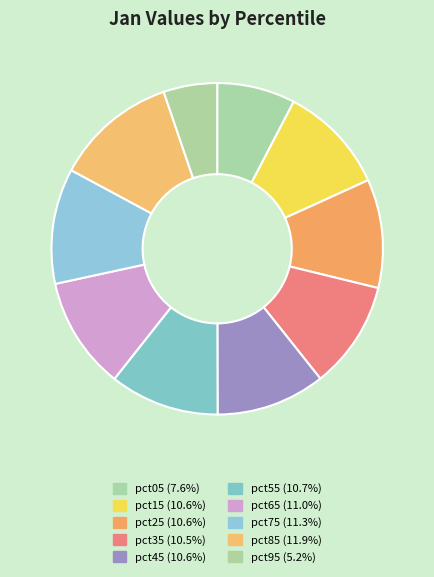

How many segments does this pie chart have?

10